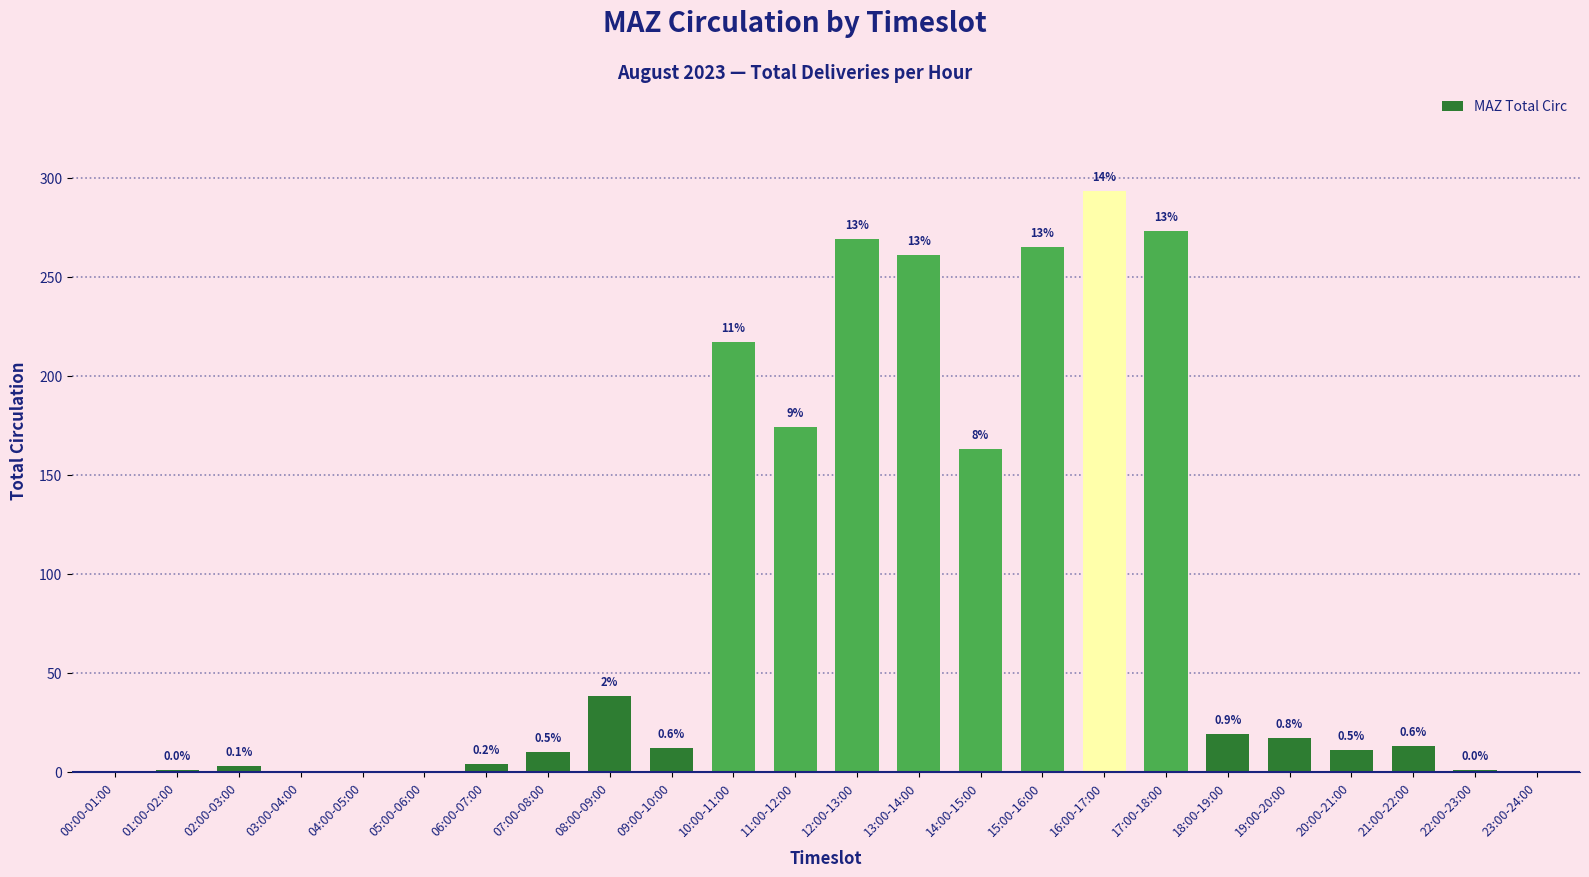

What is the average value?

85